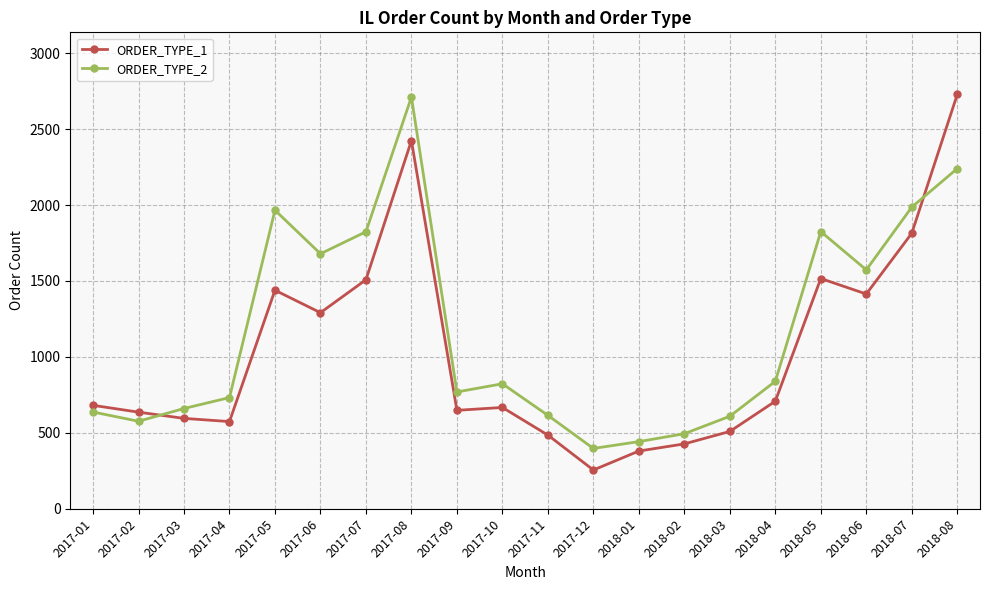

What position from the right is 2018-06?

3